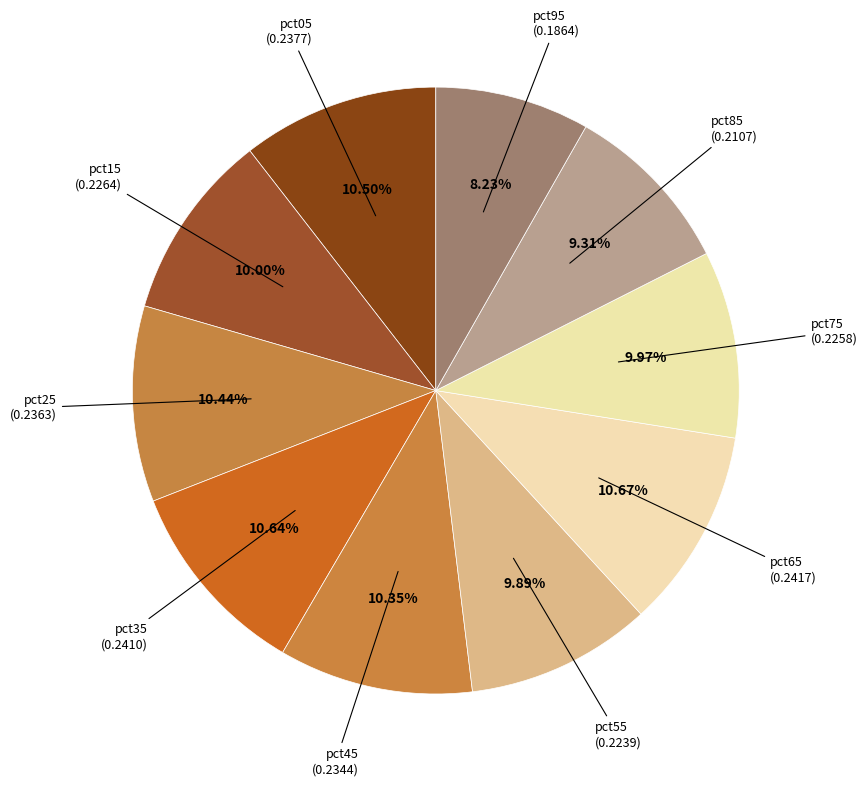

Rank the categories by value from lowest to highest.

pct95, pct85, pct55, pct75, pct15, pct45, pct25, pct05, pct35, pct65